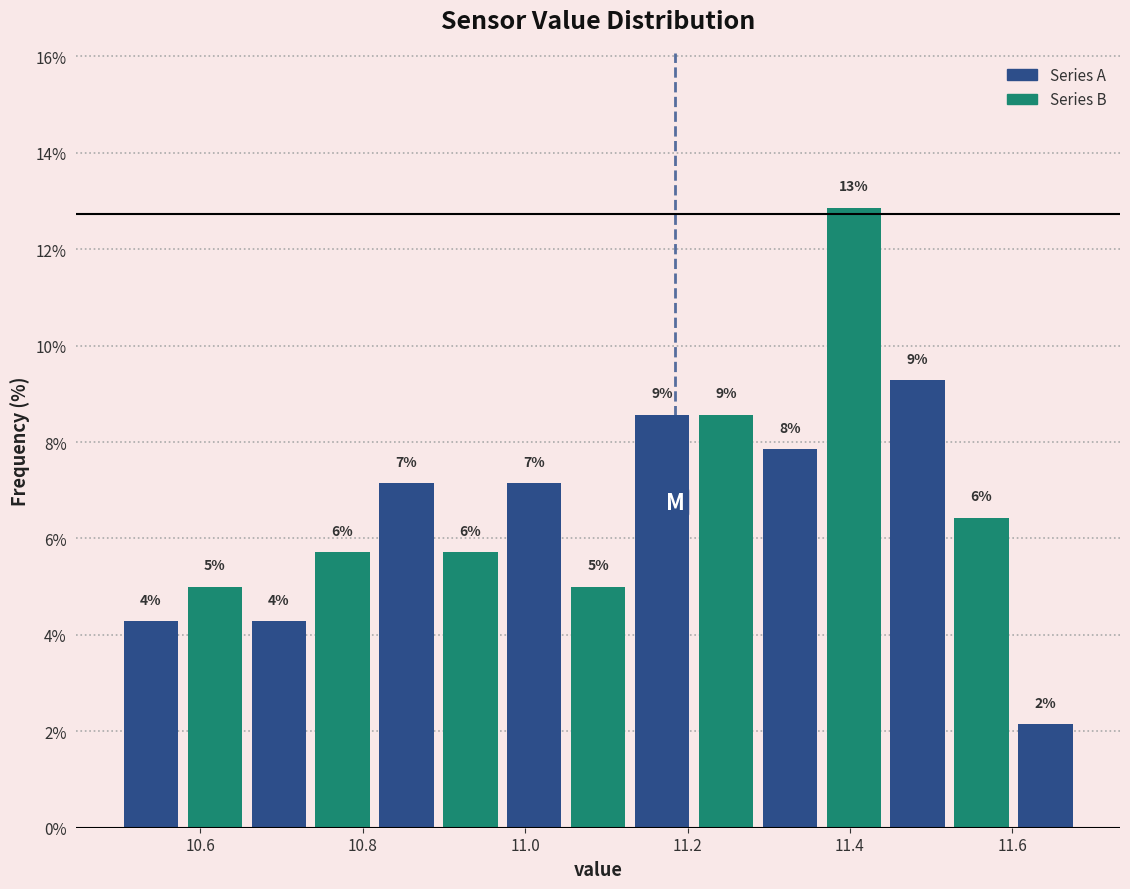

Read against the x-axis, roughly where is the centre of the tallest bar?

11.40